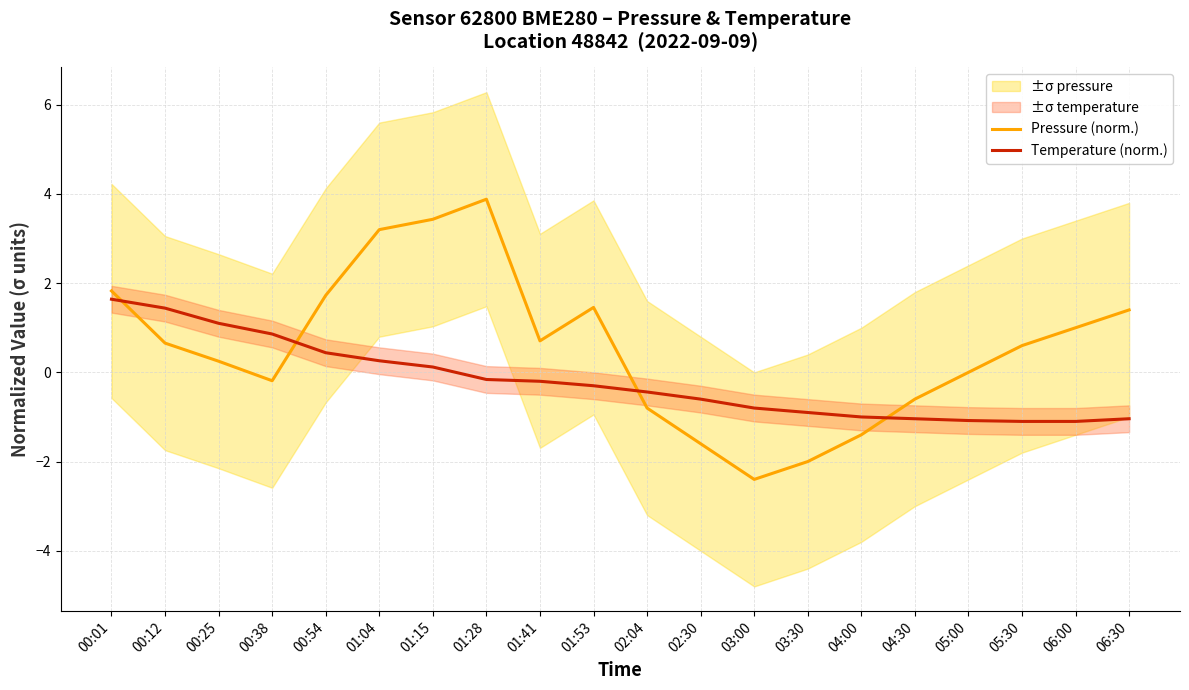

How many values in Pressure (norm.) are below zero?

7